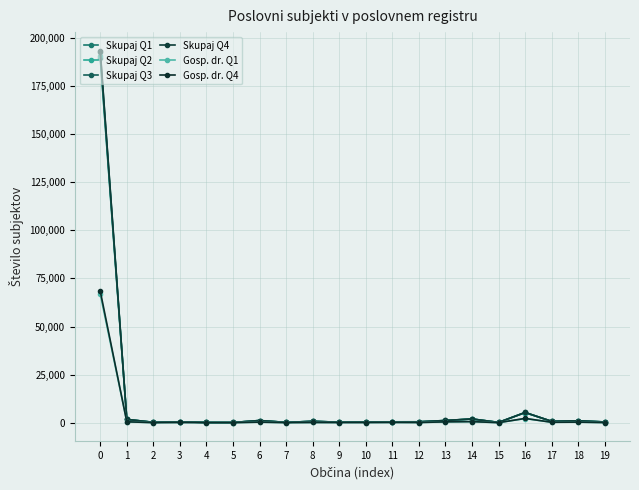

Does the chart display data point markers on the line(s)?

Yes